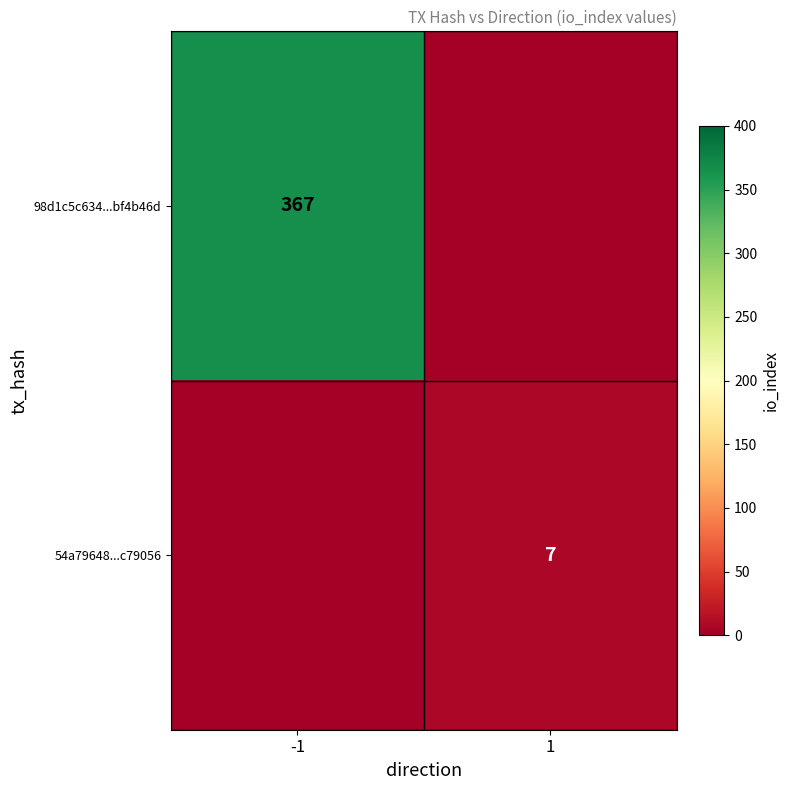

Is the value of 54a79648...c79056 at 1 greater than the value of 98d1c5c634...bf4b46d at -1?

No